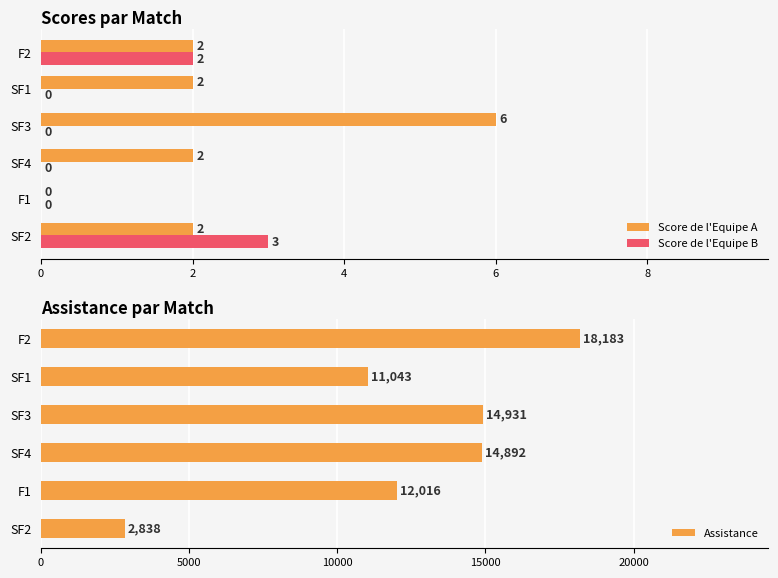

What is the difference between the maximum and minimum values in the Assistance series?

15345